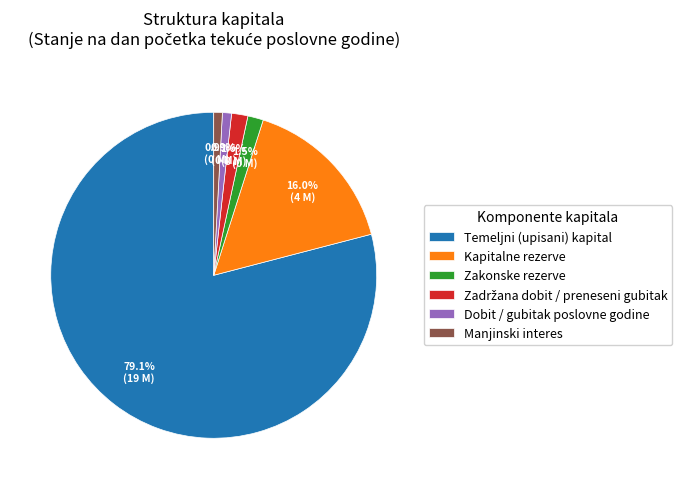

Does any single category account for the majority?

Yes